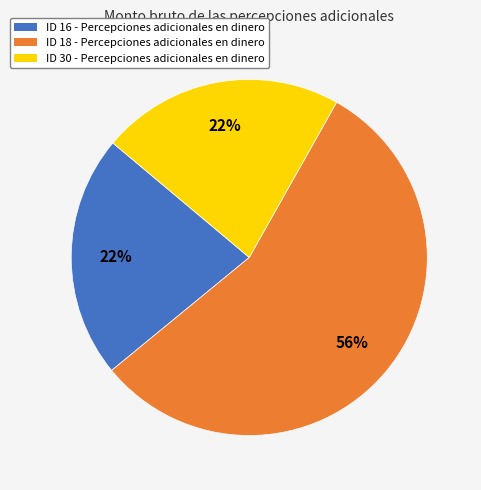

How many segments does this pie chart have?

3